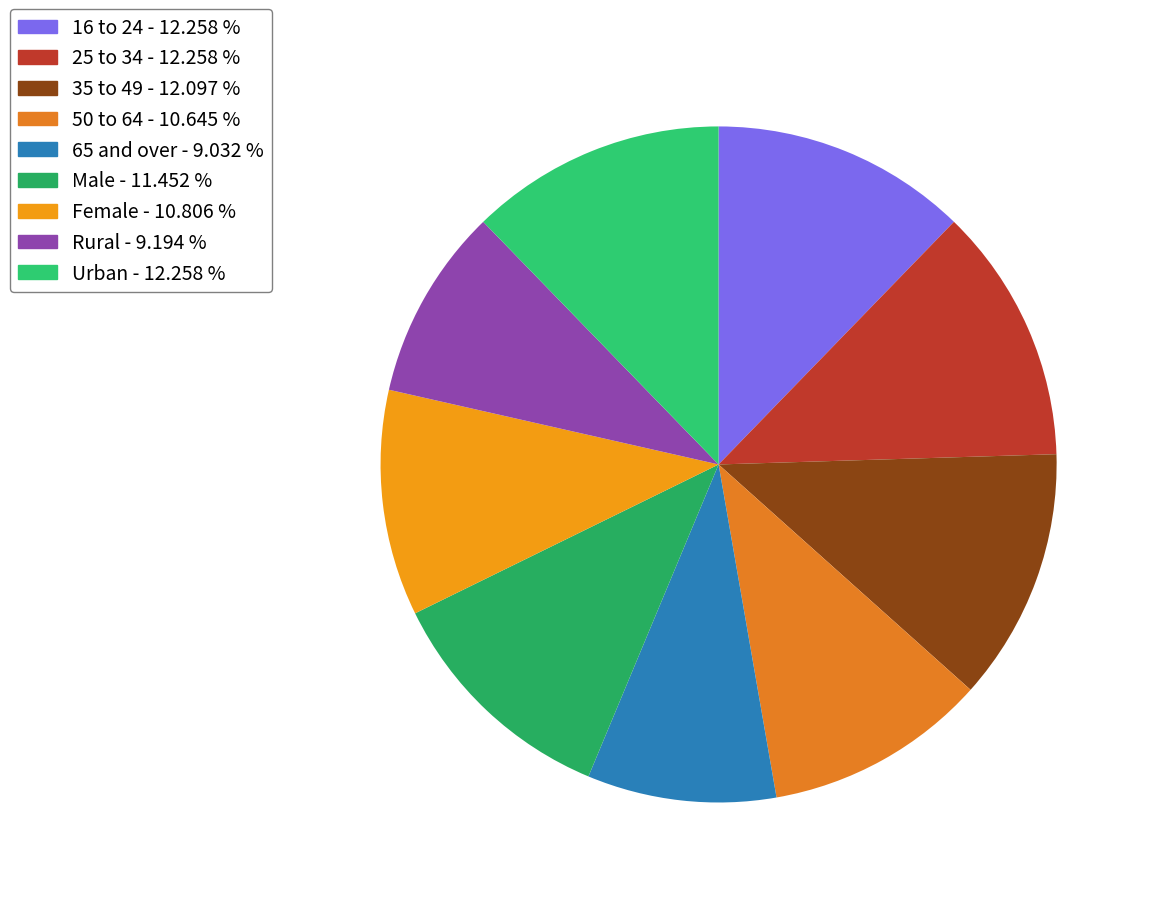

True or false: 65 and over accounts for 9% of the total.

True